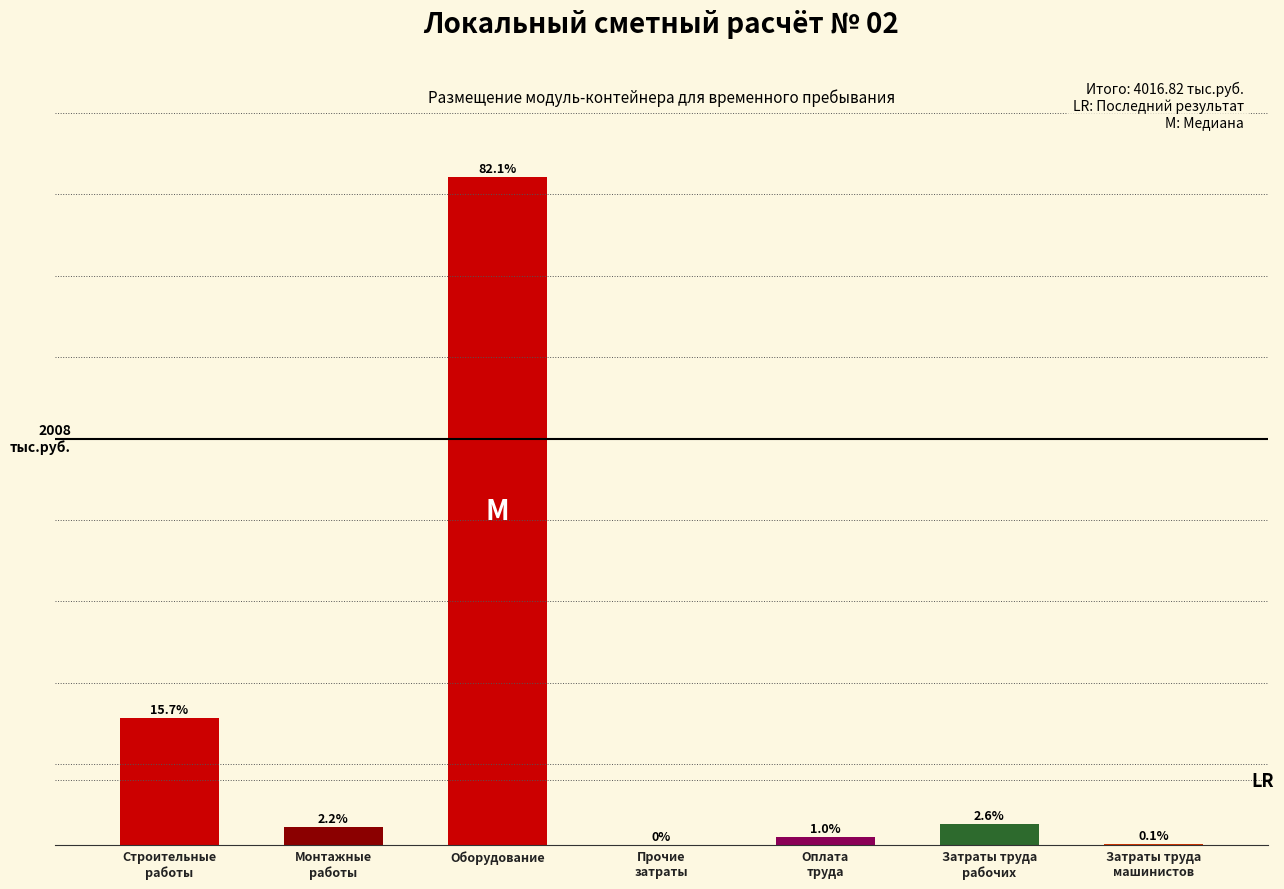

Are the bars horizontal?

No